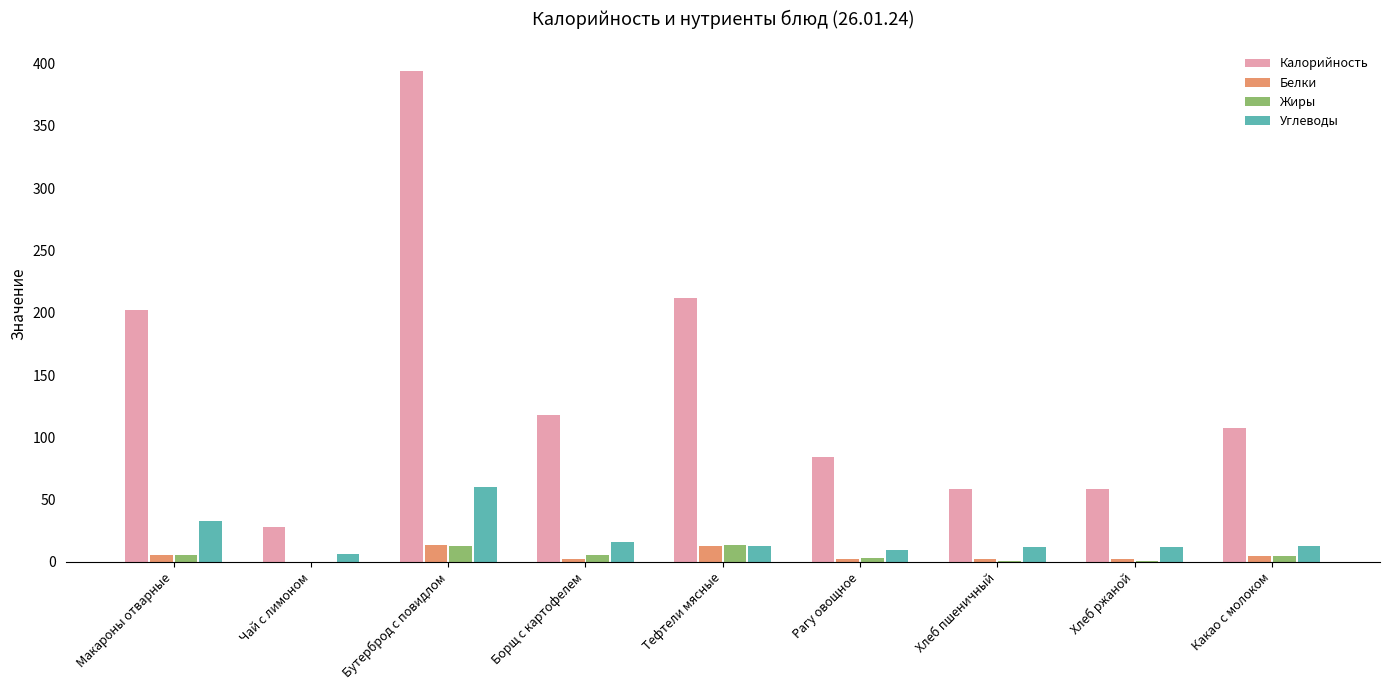

Between Чай с лимоном and Тефтели мясные, which series saw the biggest shift?

Калорийность